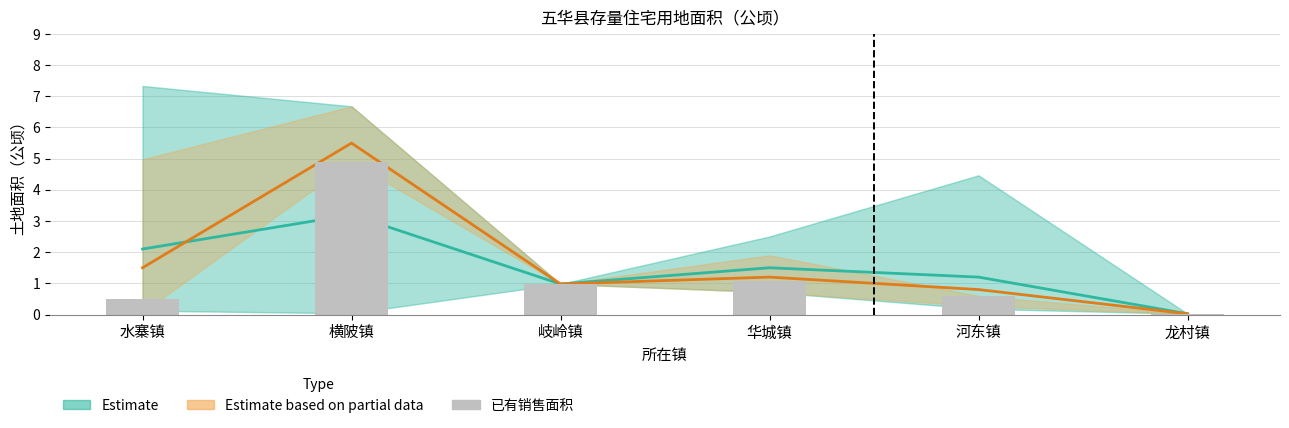

What is the difference between the 已有销售面积 values at 华城镇 and 横陂镇?

3.8